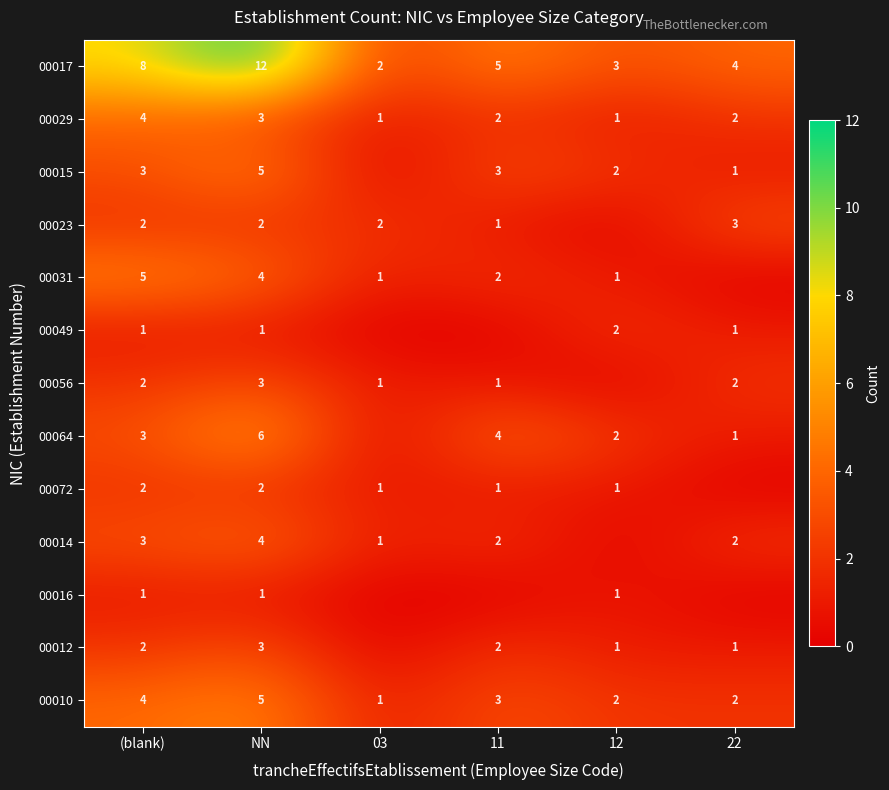

Where does the 00029 series first go above 2?

(blank)